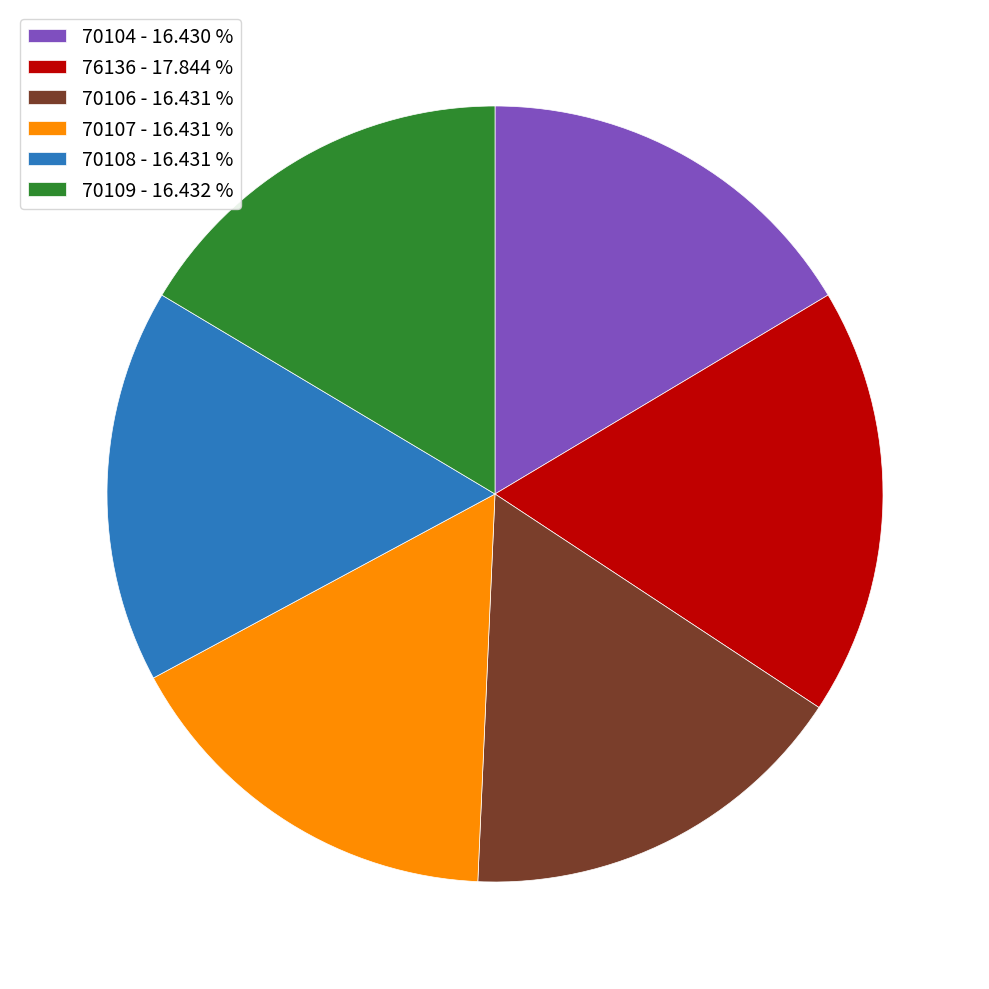

Is there any slice that represents more than half of the pie?

No